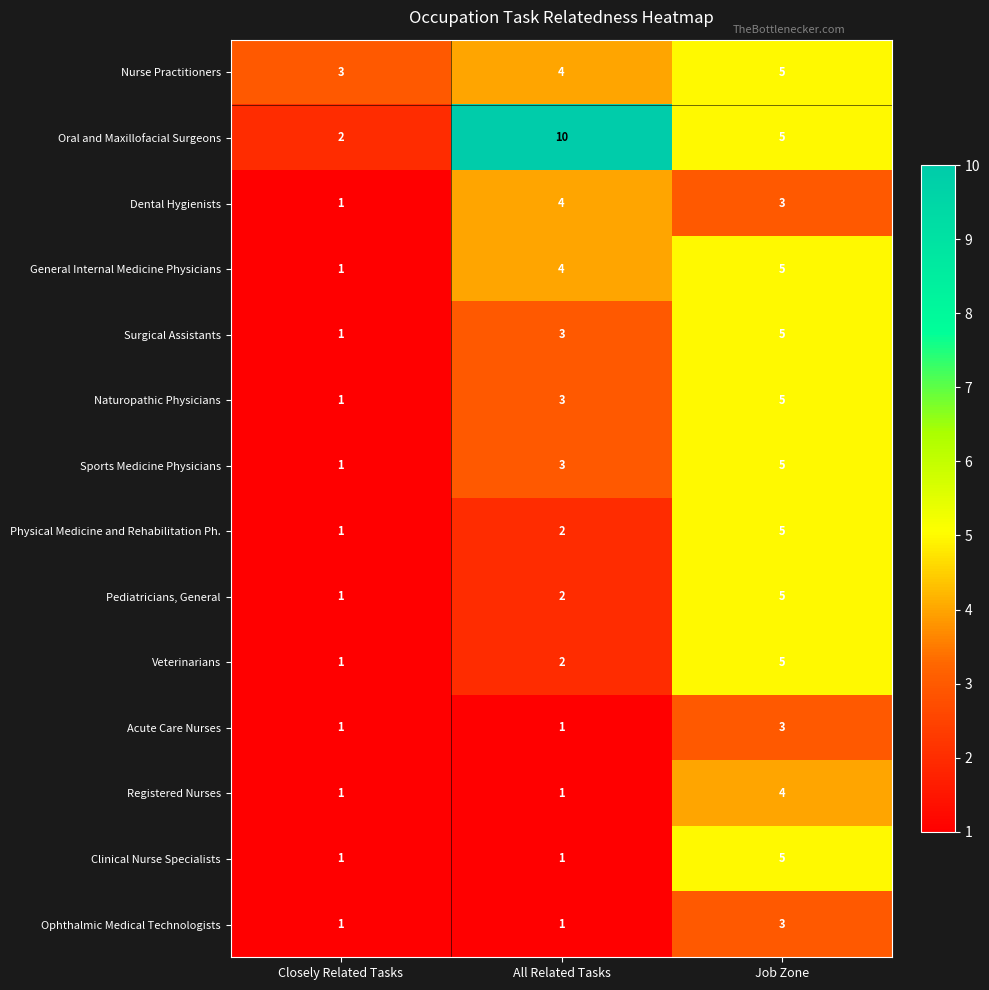

Which category has the lowest value in the Oral and Maxillofacial Surgeons series?

Closely Related Tasks